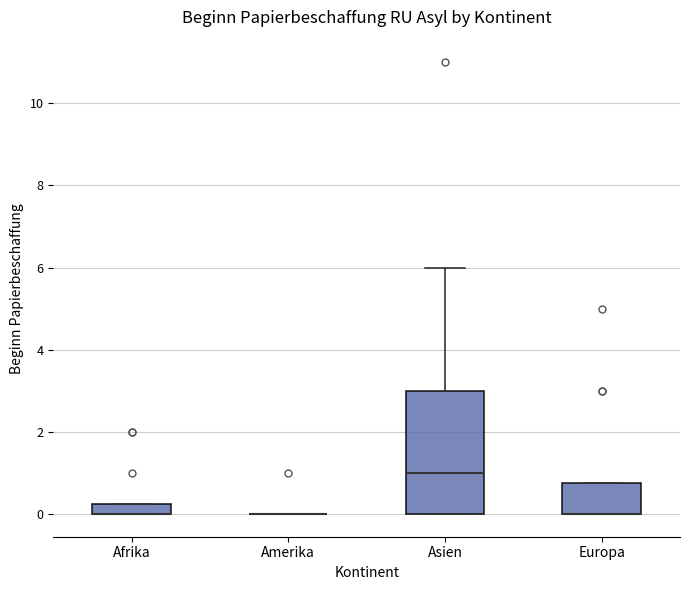

Which box is the tallest, from its lower edge to its upper edge?

Asien